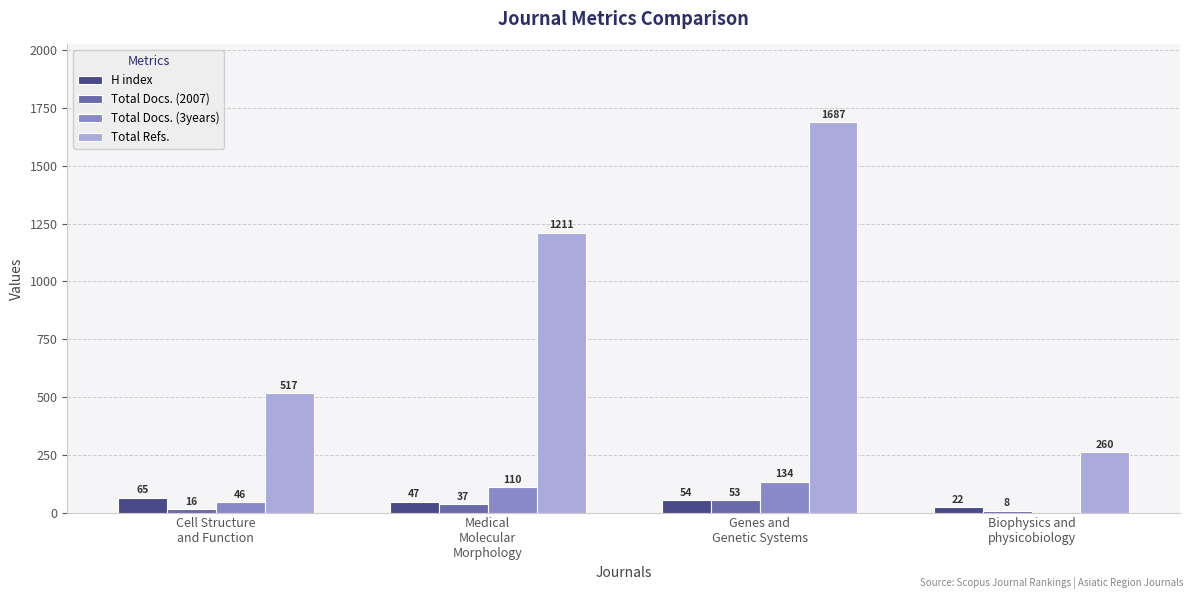

Which series has the largest total across all categories?

Total Refs.